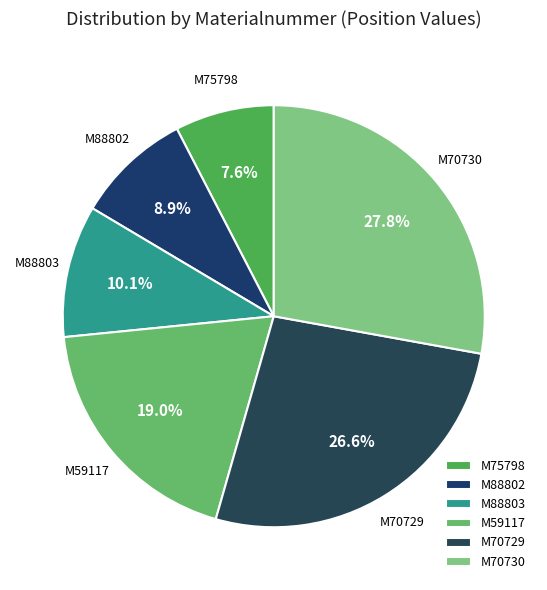

What portion of the pie excludes M70730?

72.2%